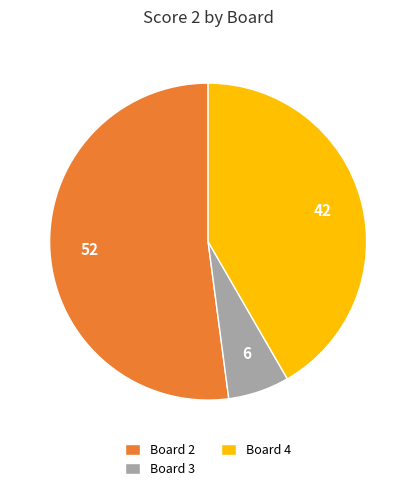

What is the ratio of the value at Board 2 to the value at Board 4?

1.2